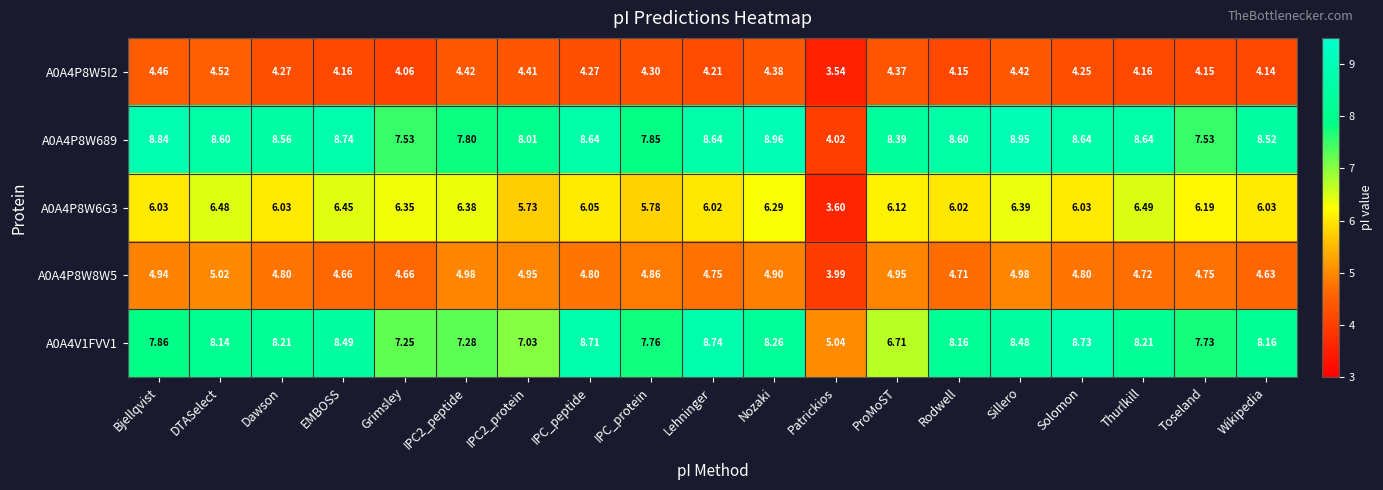

What is the maximum value shown in the chart?

9.0